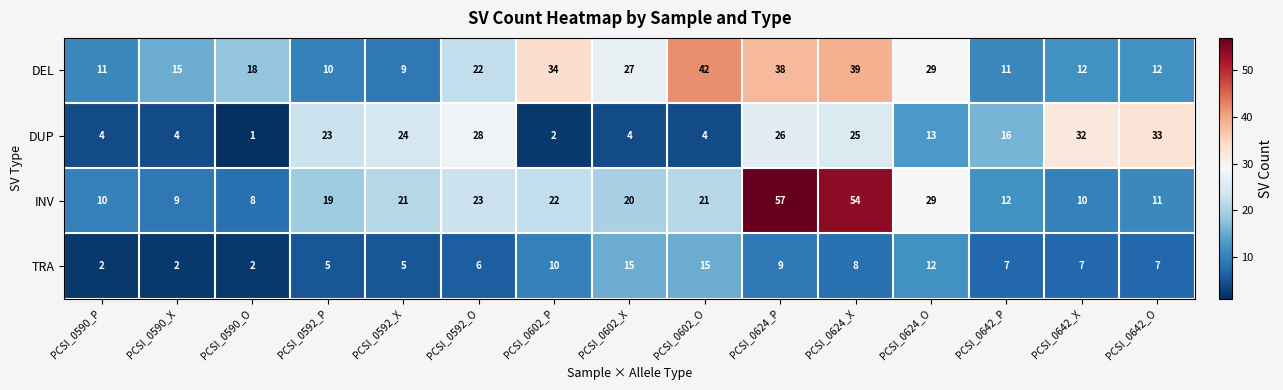

What is the difference between the DEL values at PCSI_0590_O and PCSI_0590_P?

7